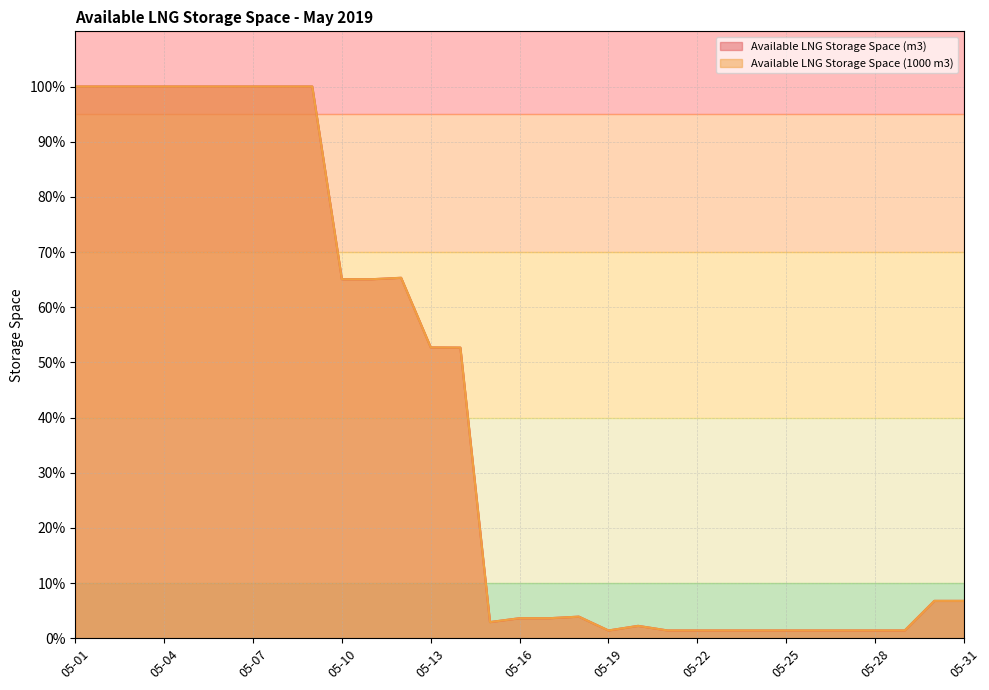

Where is the first local maximum for Available LNG Storage Space (m3)?

05-12